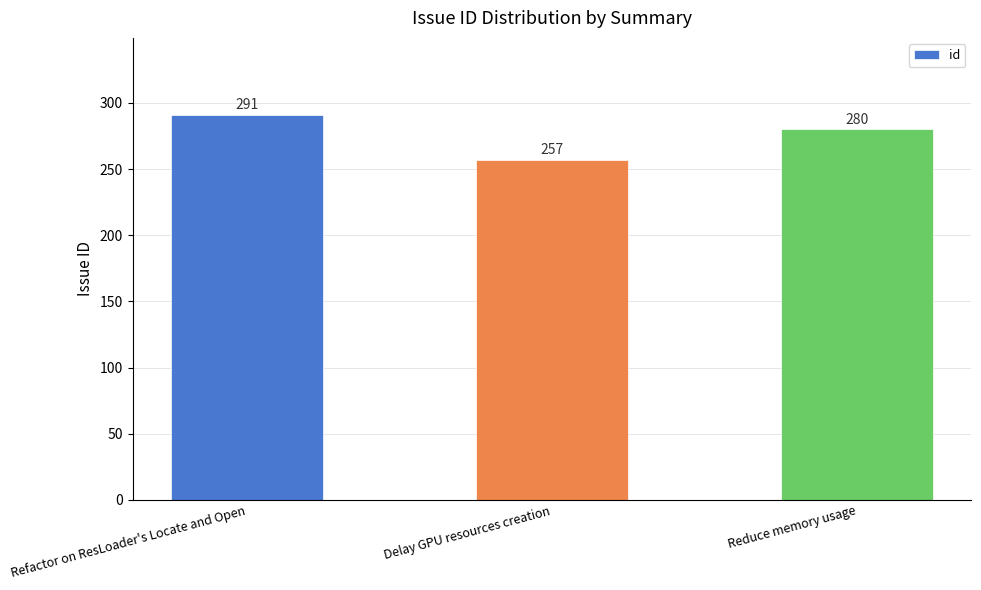

Does the chart contain any negative values?

No